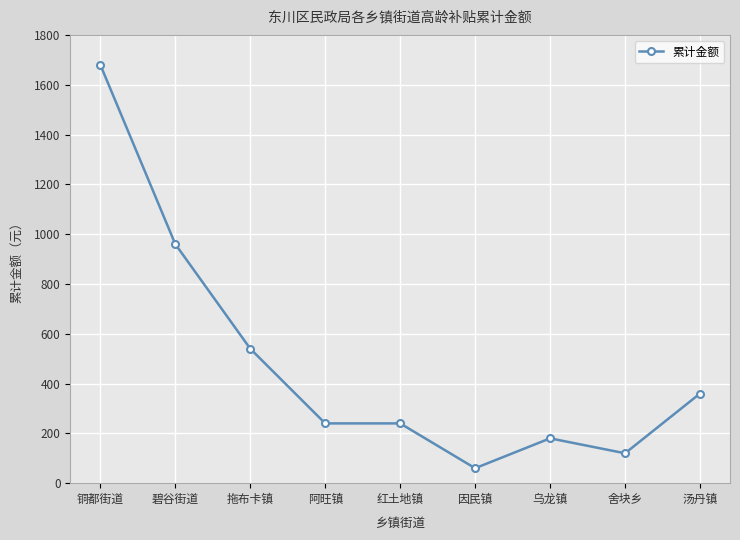

The chart shows a value of 2203 at 铜都街道. True or false?

False